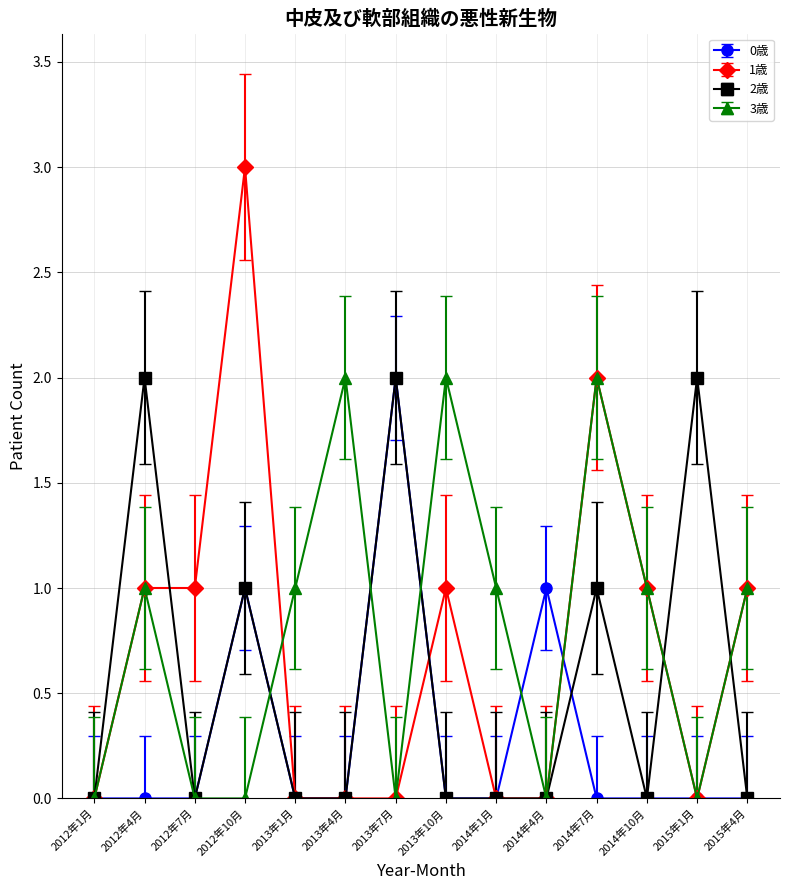

The 2歳 series shows 0.7 at 2012年1月. True or false?

False